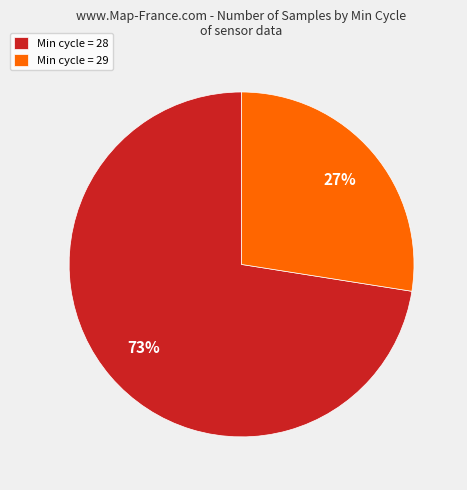

Is the sum of Min cycle = 28 and Min cycle = 29 greater than half?

Yes